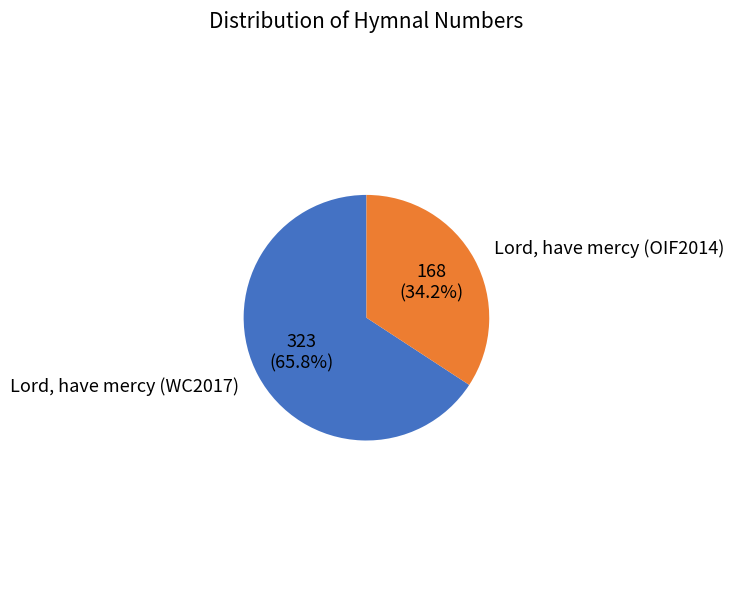

Is there any slice that represents more than half of the pie?

Yes